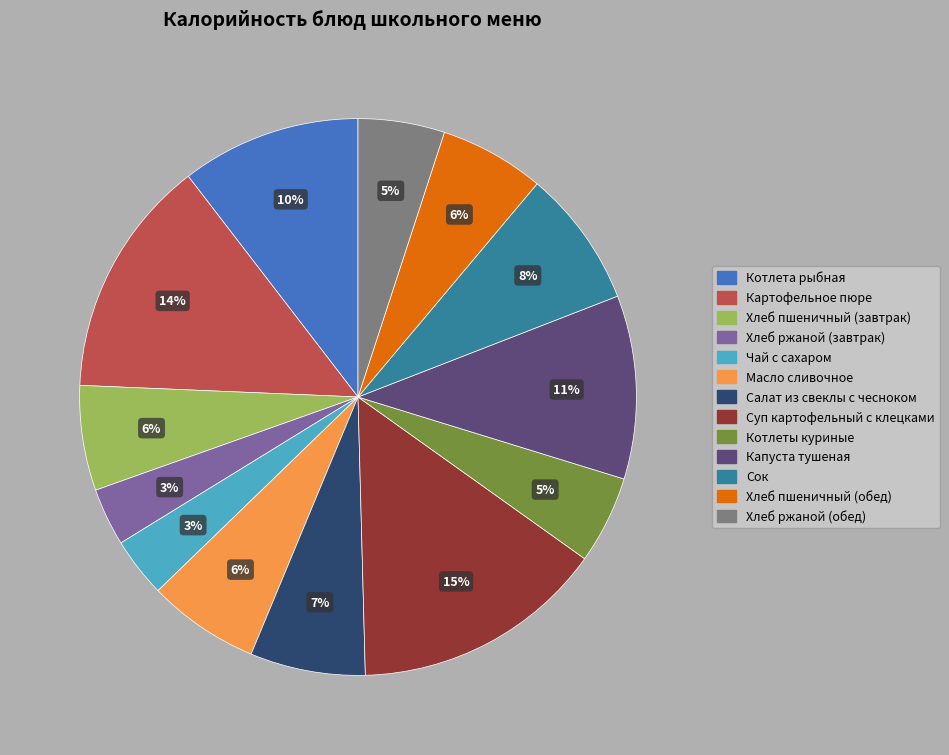

Between Салат из свеклы с чесноком and Капуста тушеная, which is larger?

Капуста тушеная